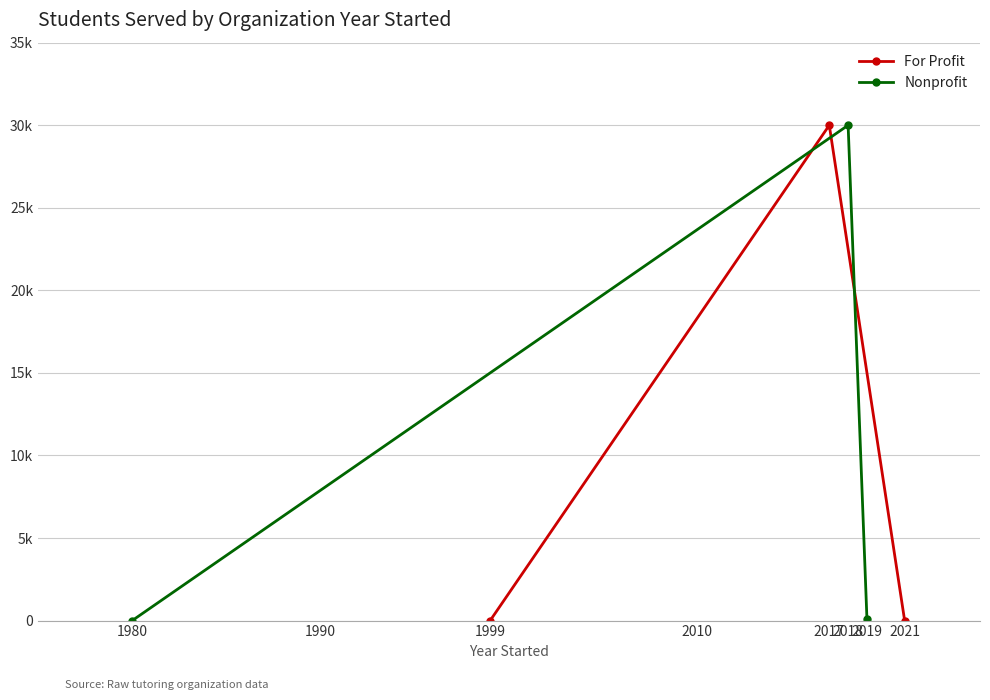

Which series changed the most between 1980 and 1999?

Nonprofit